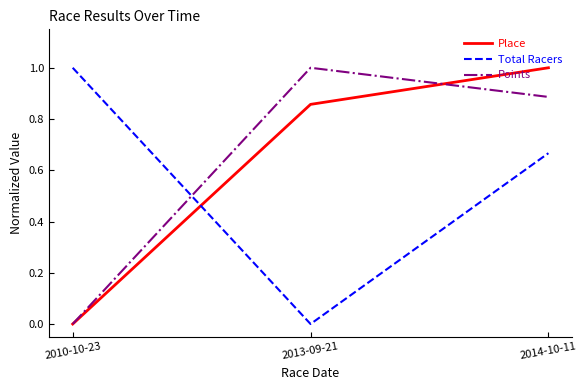

Which series has the largest total across all categories?

Points